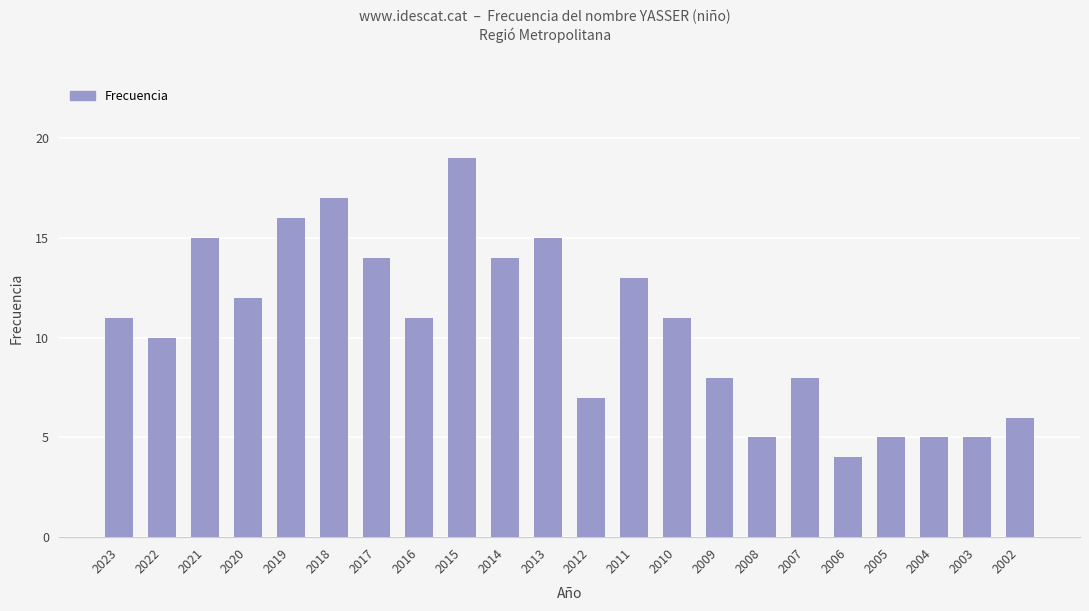

What value does the data have at 2004?

5